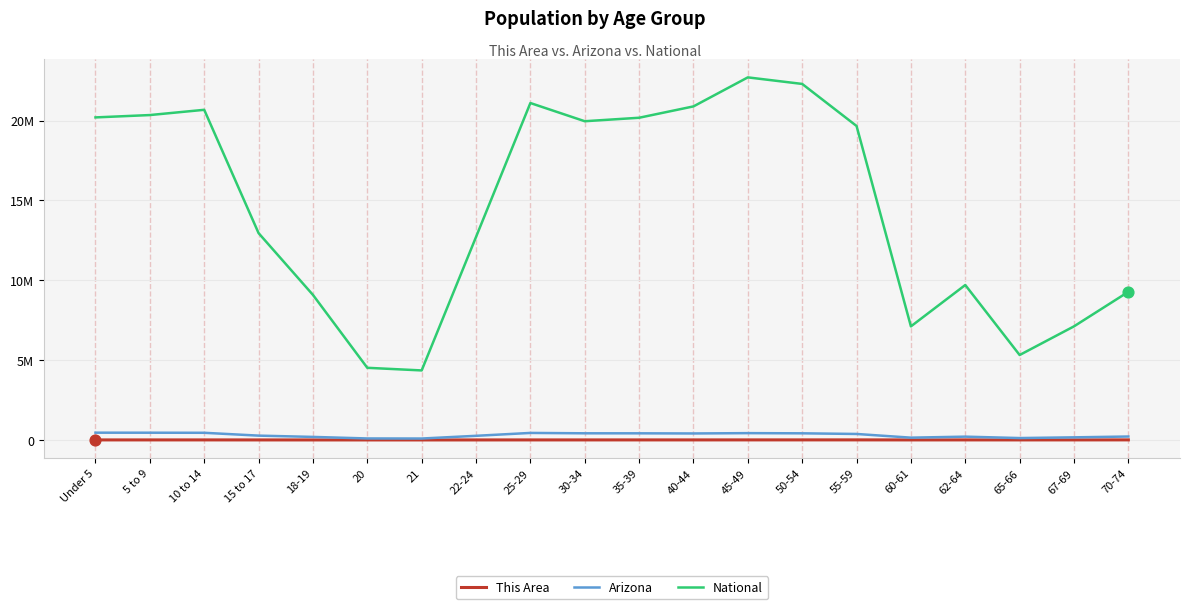

Which series has the largest total across all categories?

National